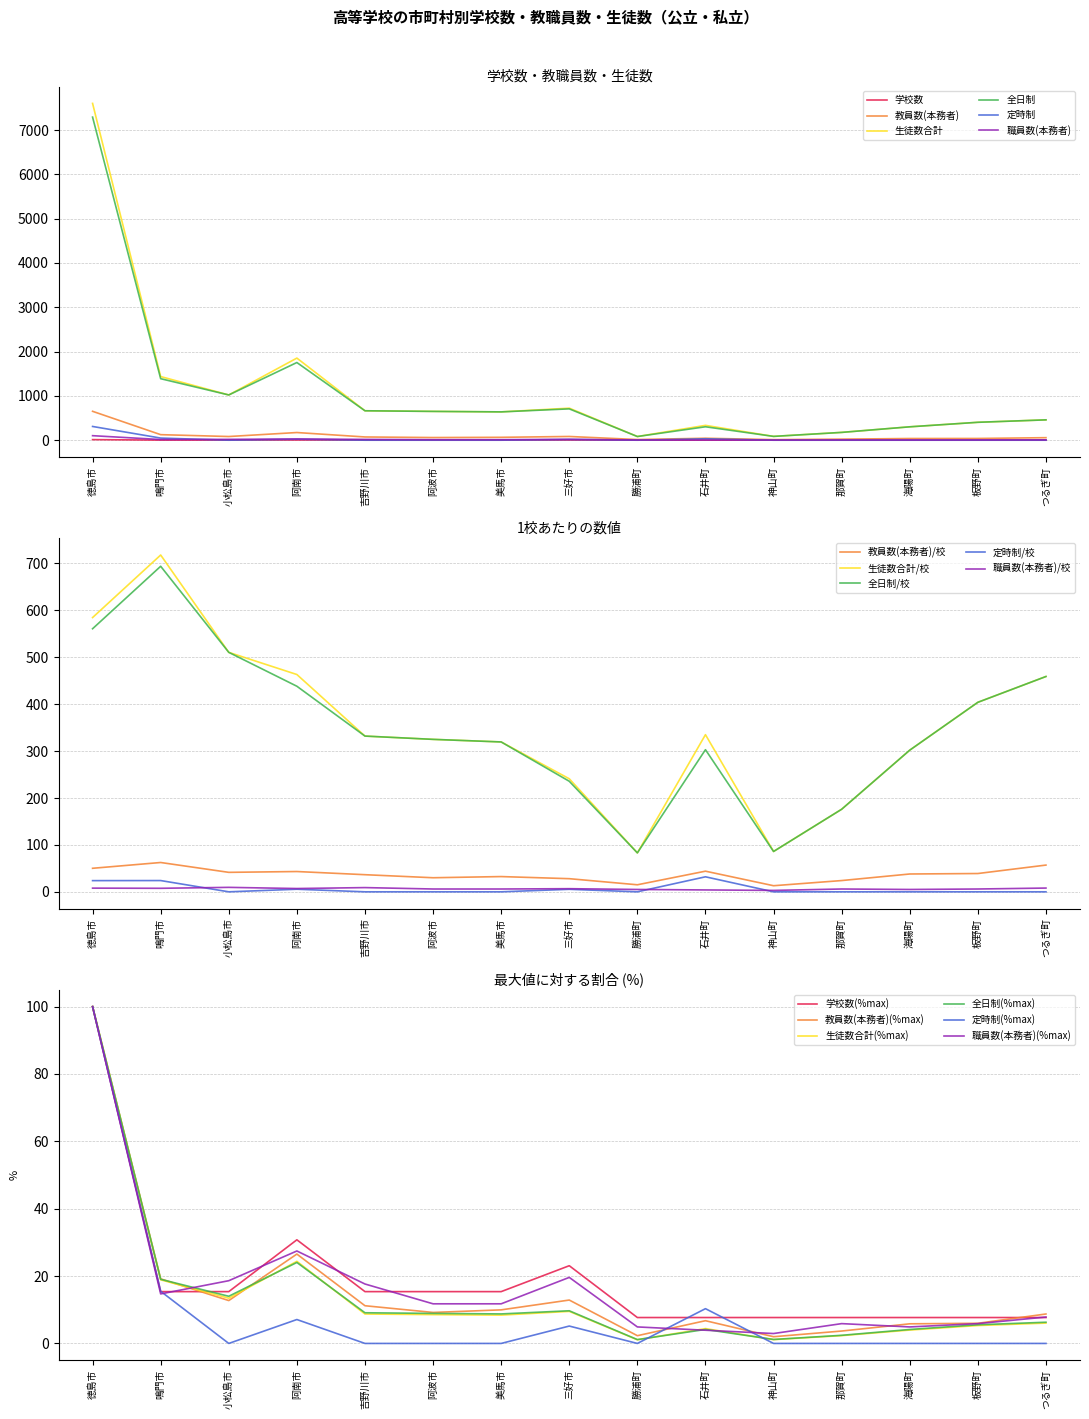

How many lines are shown in the chart?

6